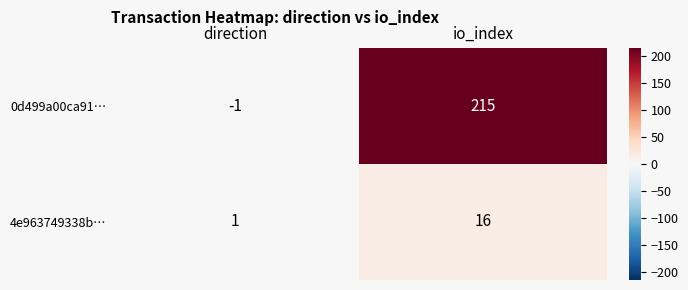

Reading left to right, list all the values displayed in this chart.

0d499a00ca91…: direction=-1	io_index=215
4e963749338b…: direction=1	io_index=16